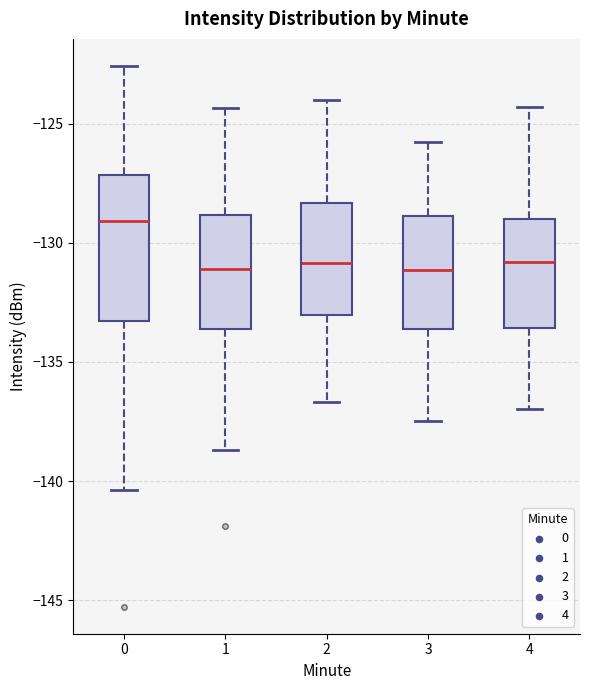

Where does the median line of the box at x = 2 sit on the y-axis? The values are not printed on the chart, so give them approximately, as read against the axis.

-131.0